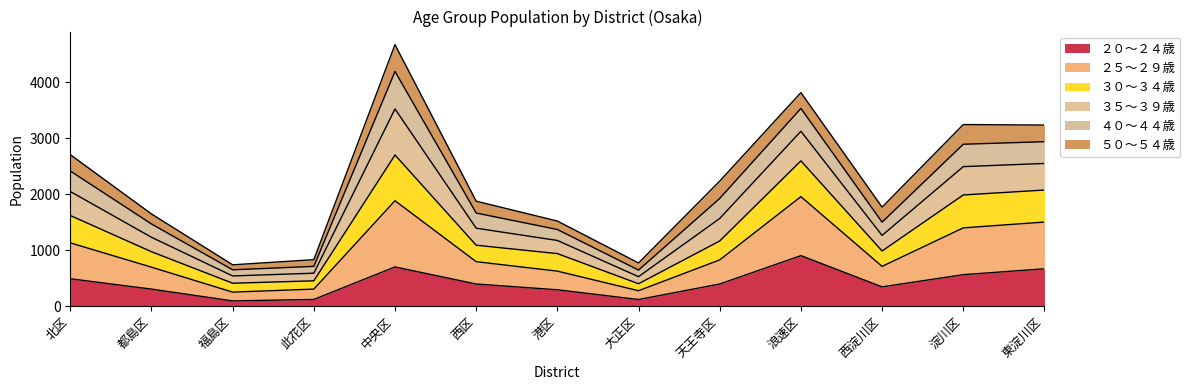

What is the maximum value for ２０～２４歳?

903